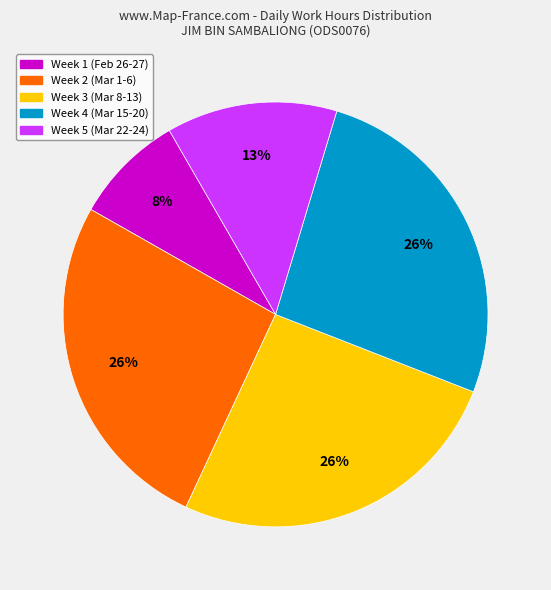

What percentage is the Week 3 (Mar 8-13) slice, to the nearest percent?

26%